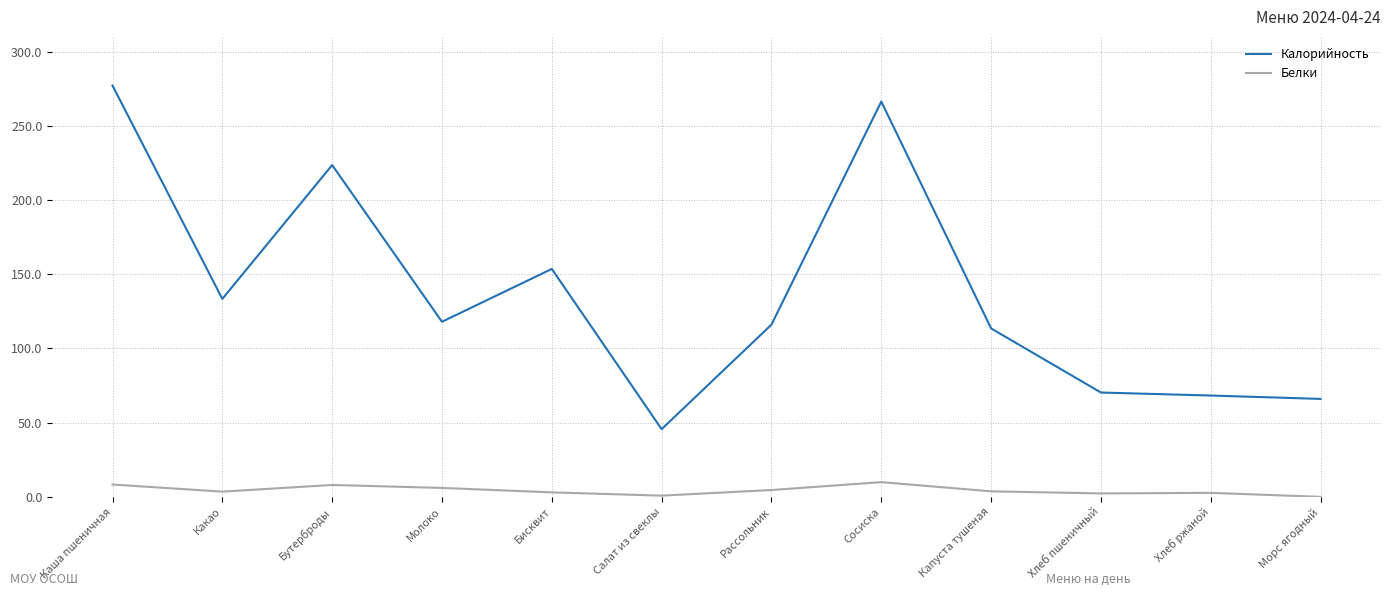

True or false: Калорийность and Белки cross at least once.

False